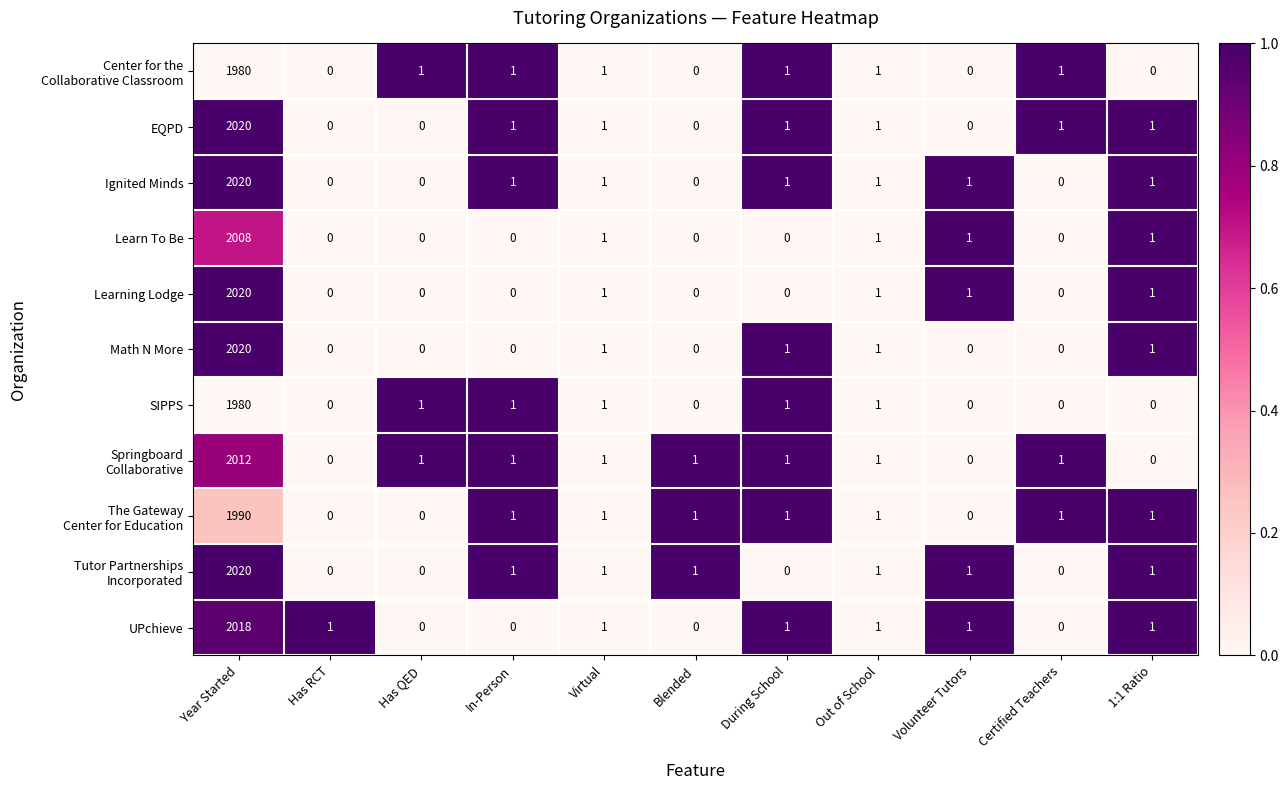

What is the maximum value shown in the chart?

2020